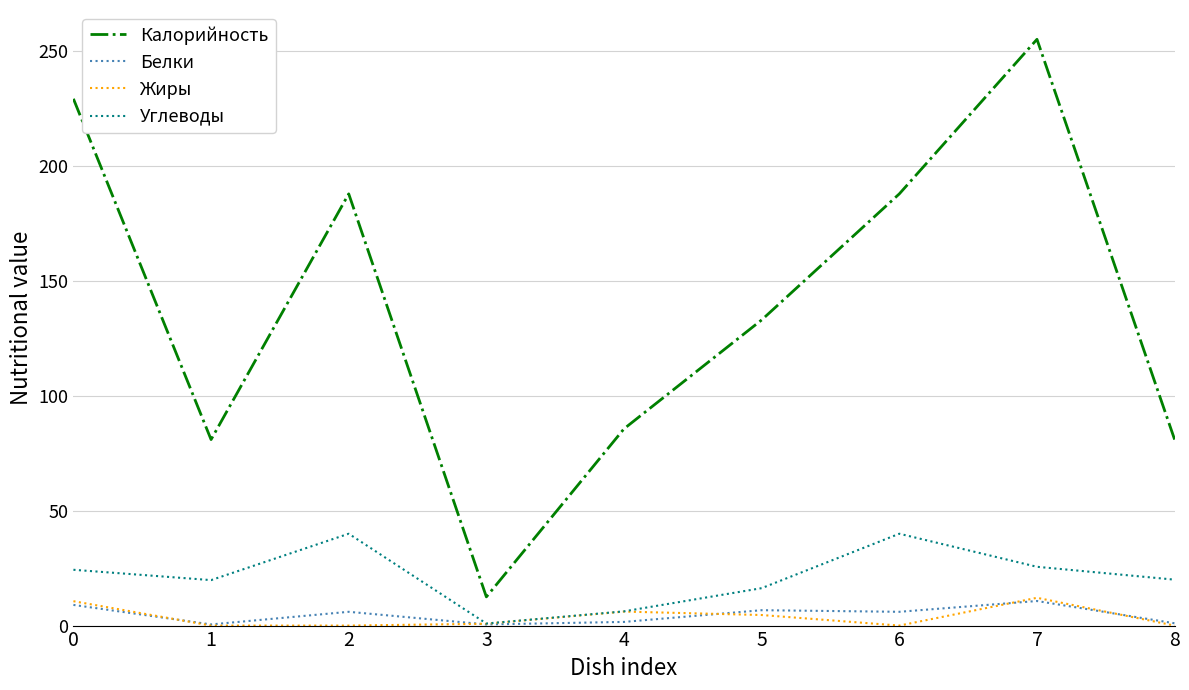

What is the highest value of the Калорийность series?

255.3